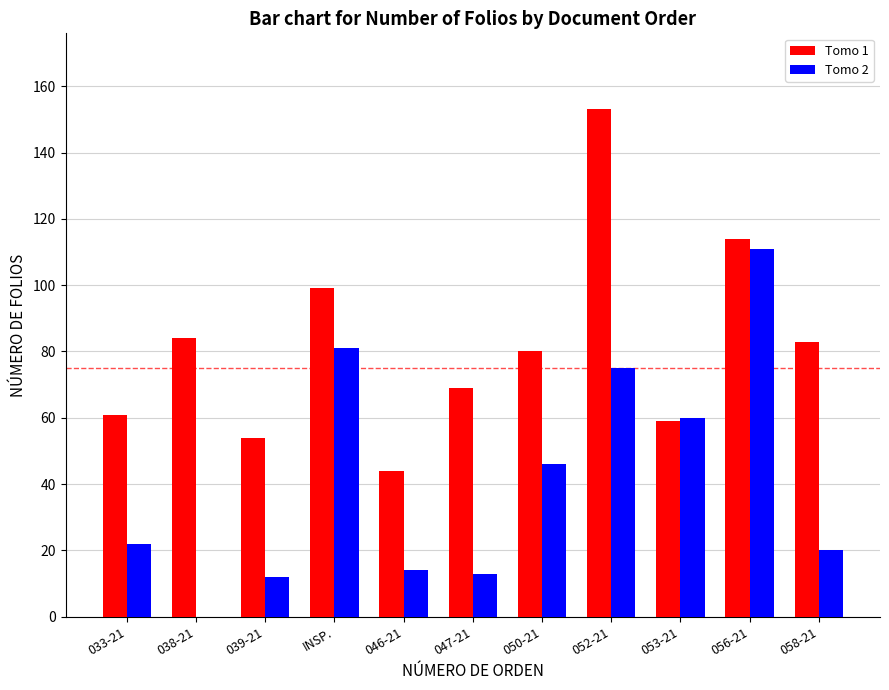

Which series has the widest spread of values?

Tomo 2